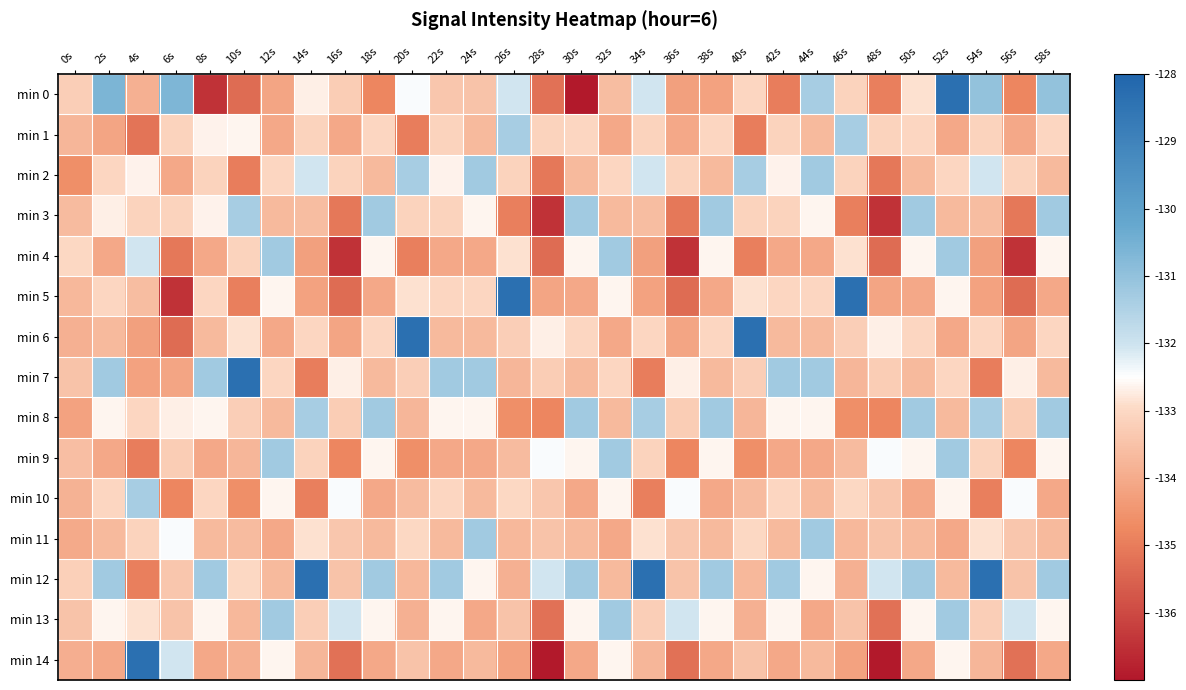

What is the difference between the highest and lowest values at 40s?

6.6